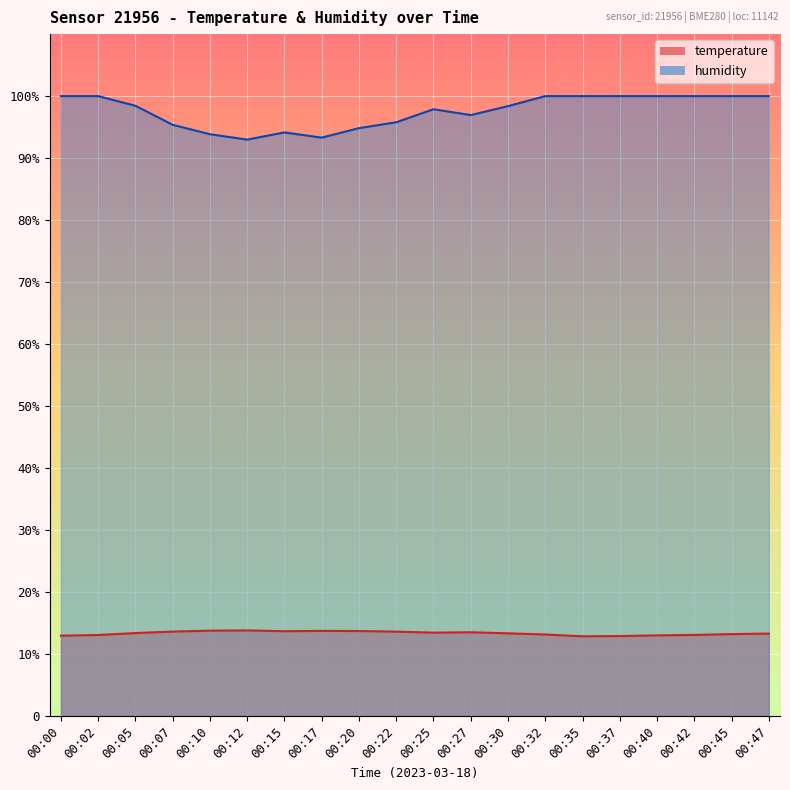

How many values in the temperature series are below 13?

3